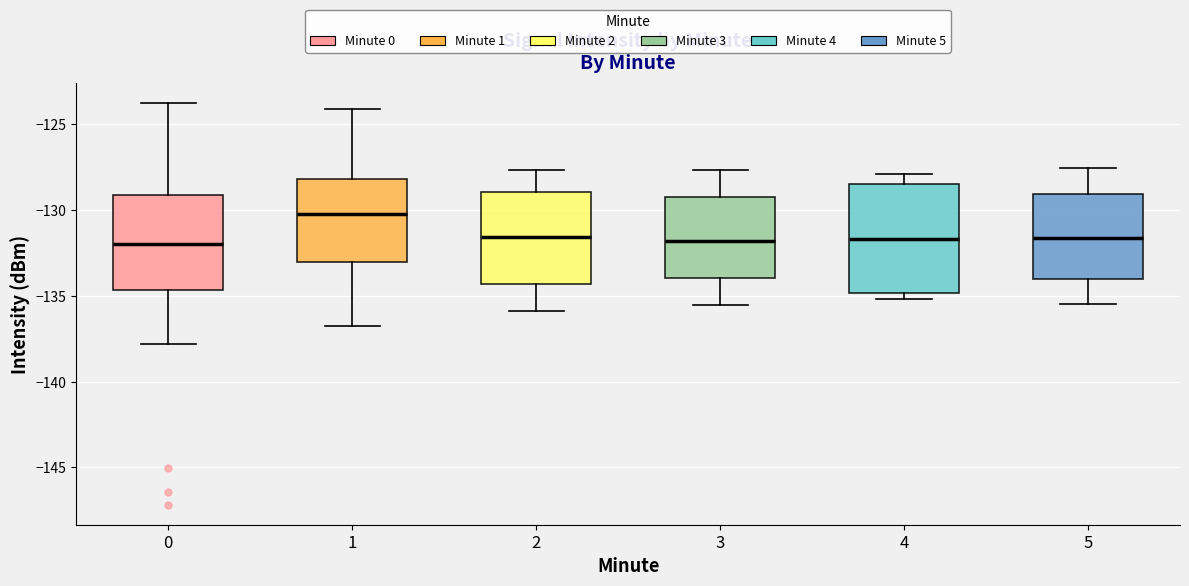

Reading left to right, read every box against the y-axis: the position of its median line, the range the box covers, and the ends of its whiskers. The values are not printed on the chart, so give them approximately, as read against the axis.

0: median -132.0, box -134.5 to -129.0, whiskers -138.0 to -123.5
1: median -130.0, box -133.0 to -128.0, whiskers -136.5 to -124.0
2: median -131.5, box -134.5 to -129.0, whiskers -136.0 to -127.5
3: median -132.0, box -134.0 to -129.0, whiskers -135.5 to -127.5
4: median -131.5, box -135.0 to -128.5, whiskers -135.0 (just below the box's lower edge) to -128.0
5: median -131.5, box -134.0 to -129.0, whiskers -135.5 to -127.5